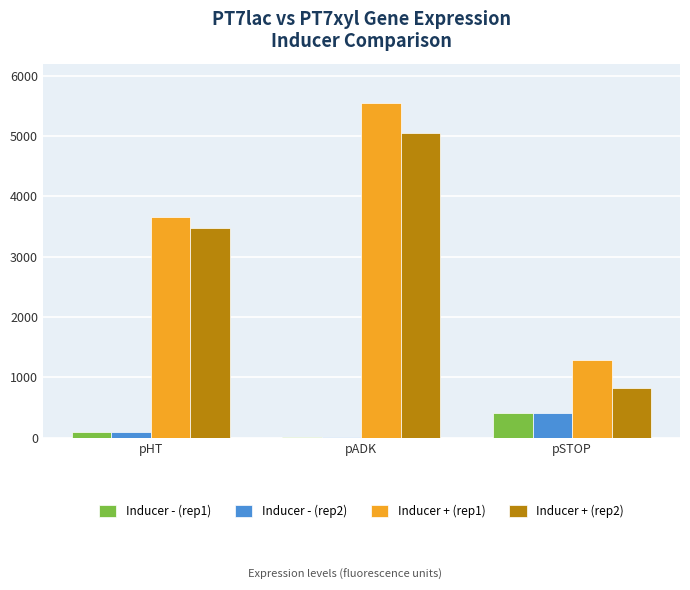

What is the highest value of the Inducer - (rep2) series?

408.1